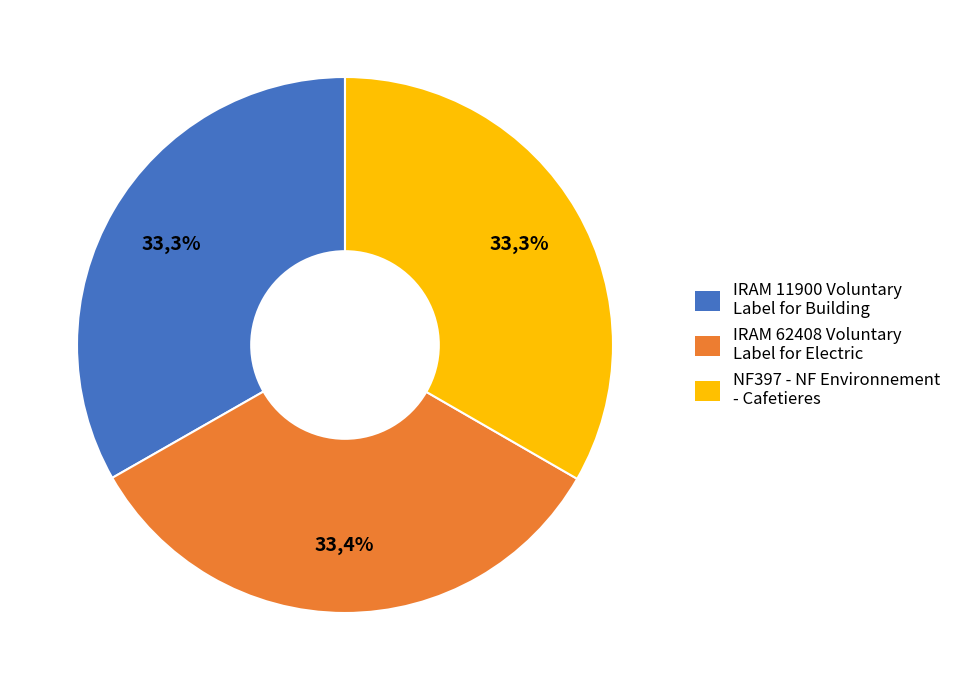

Does IRAM 11900 Voluntary Label for Building represent more than half of the total?

No